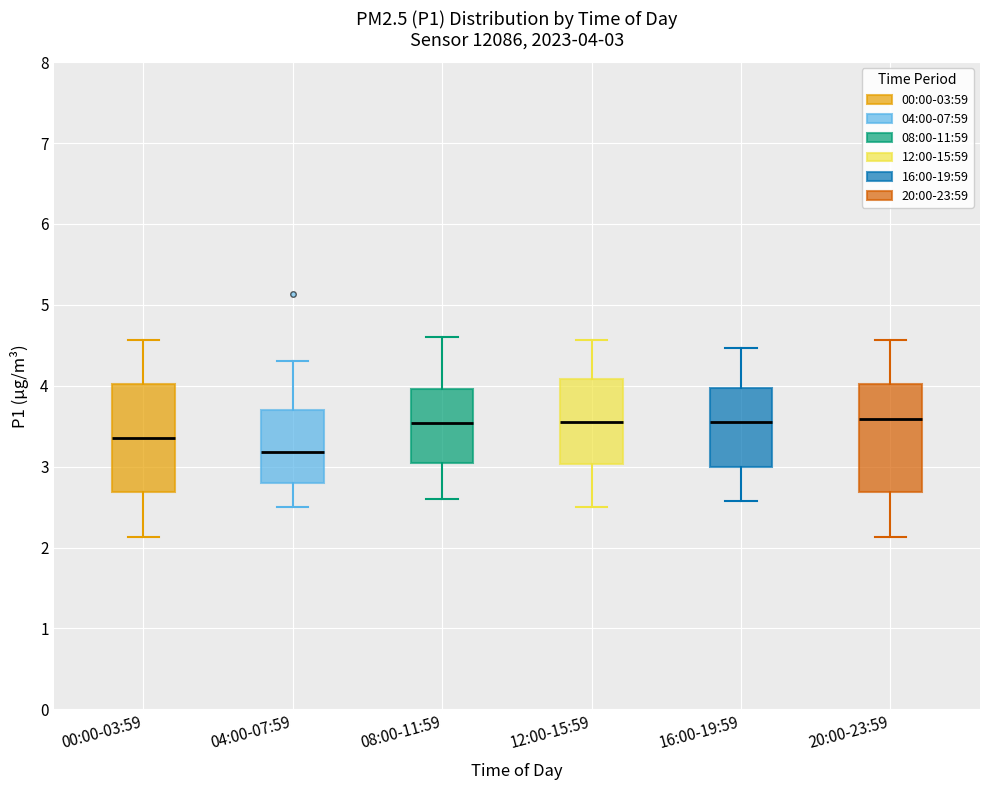

Which box has the lowest median line?

04:00-07:59